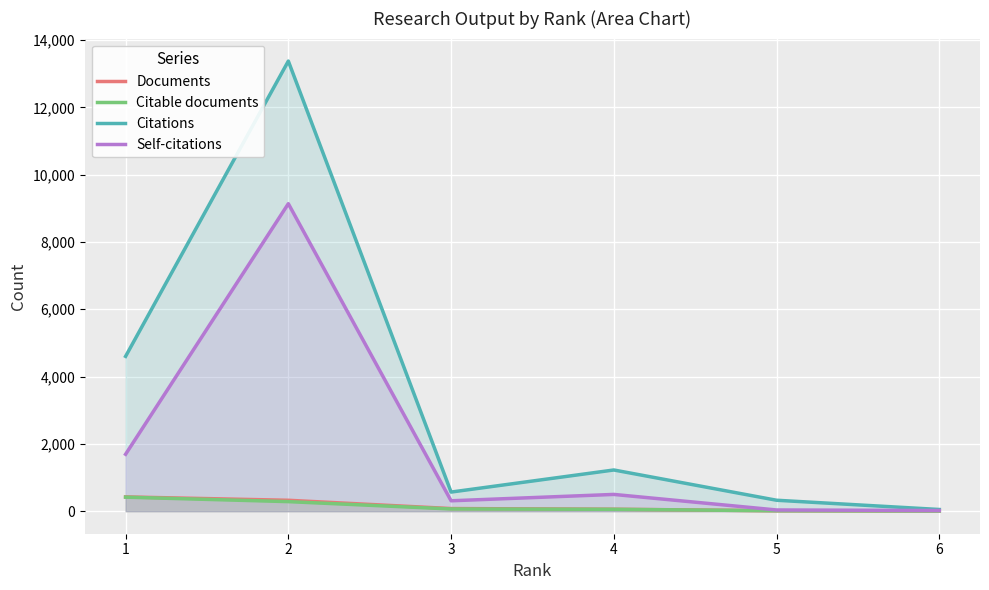

What are all the series names shown in the legend?

Documents, Citable documents, Citations, Self-citations